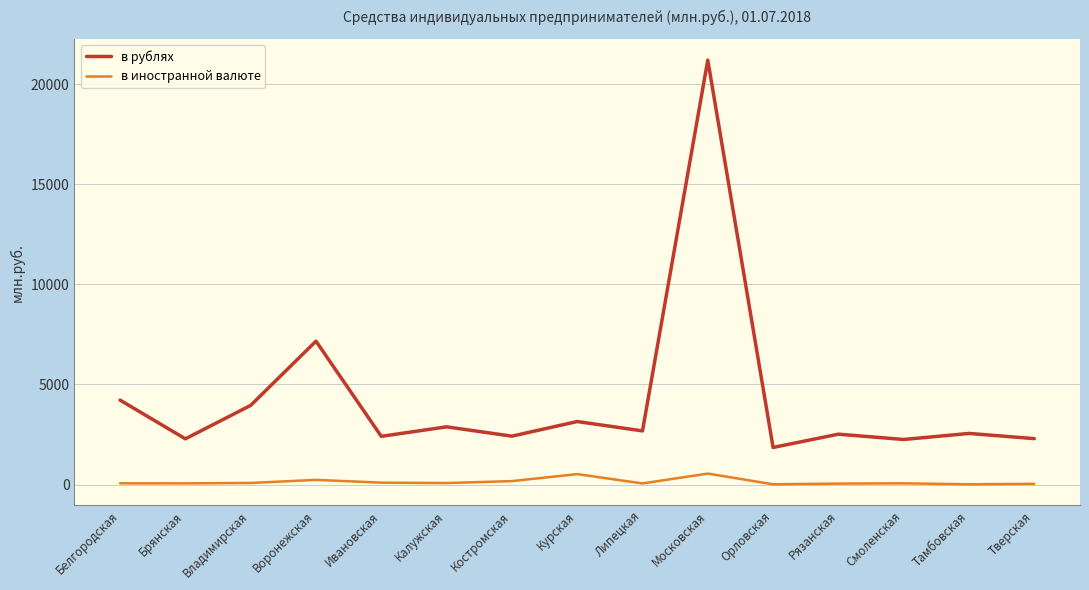

True or false: в рублях has a value of 7164 at Воронежская.

True